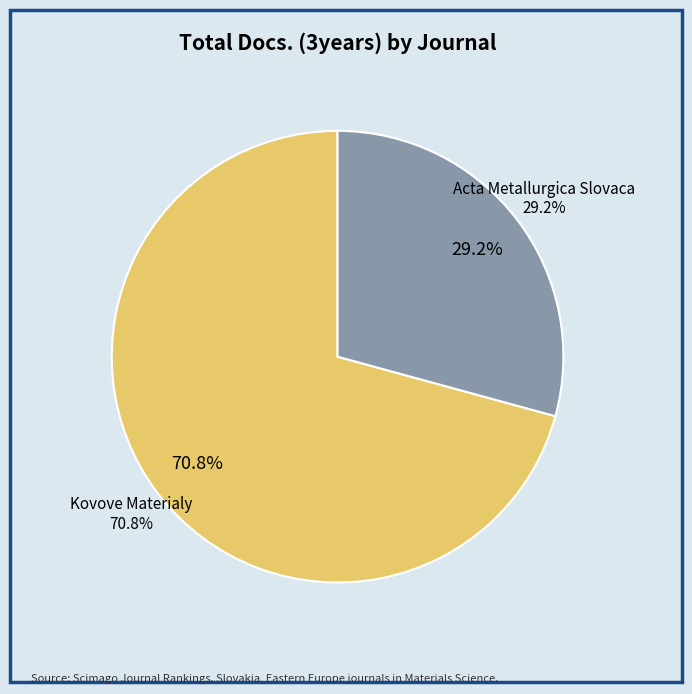

To the nearest percent, what is the combined percentage of Acta Metallurgica Slovaca and Kovove Materialy?

100%